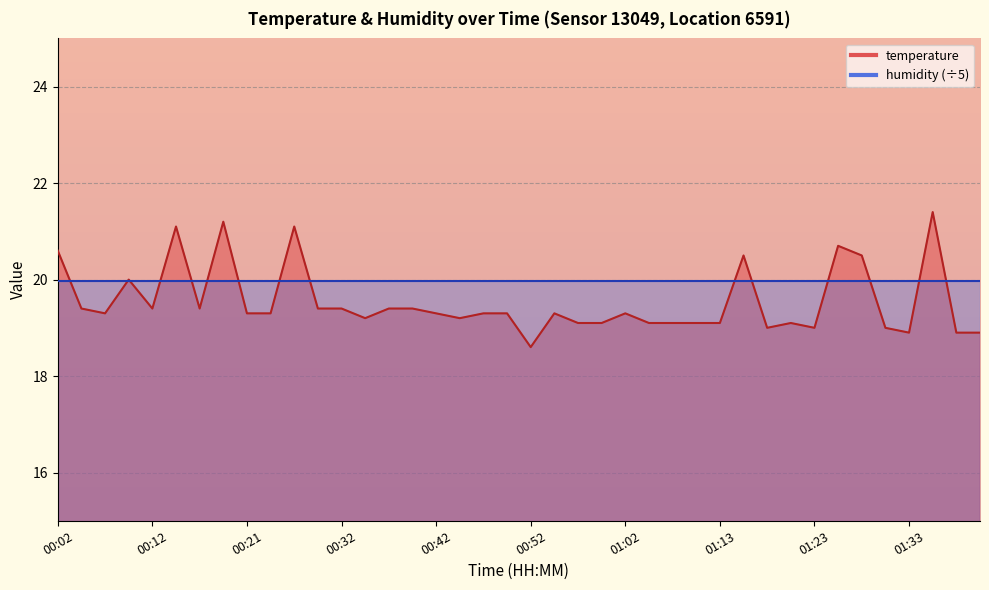

The chart shows a value of 19.4 at 00:29. True or false?

True